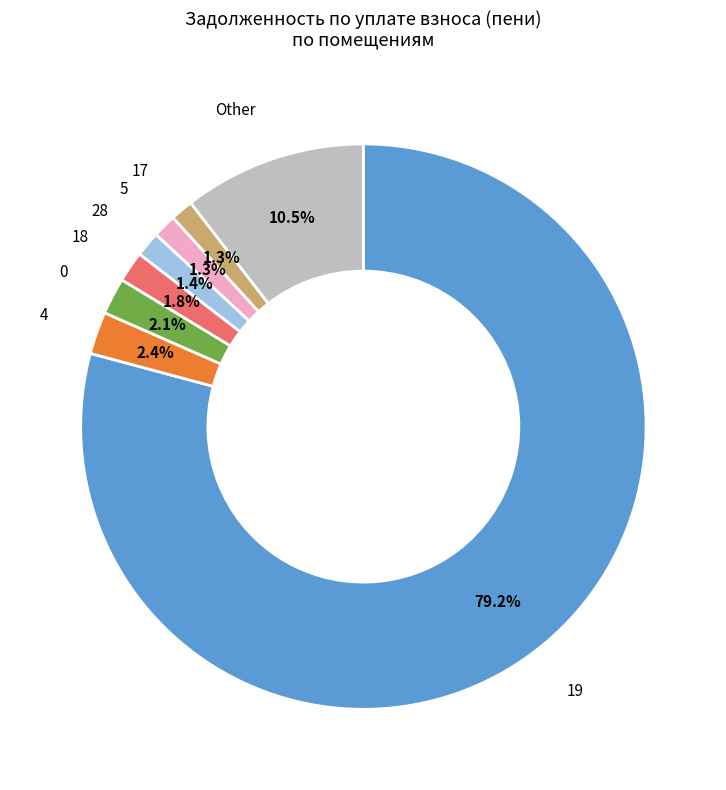

Is there a majority slice in this chart?

Yes